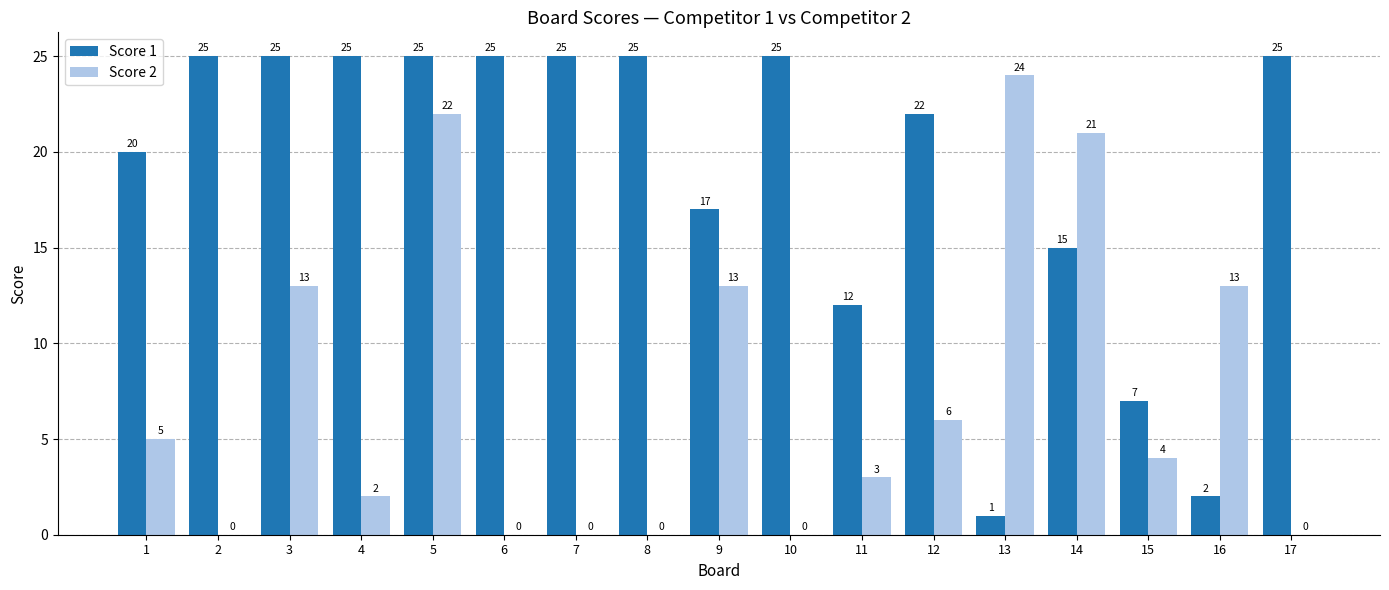

Between 1 and 14, which series saw the biggest shift?

Score 2